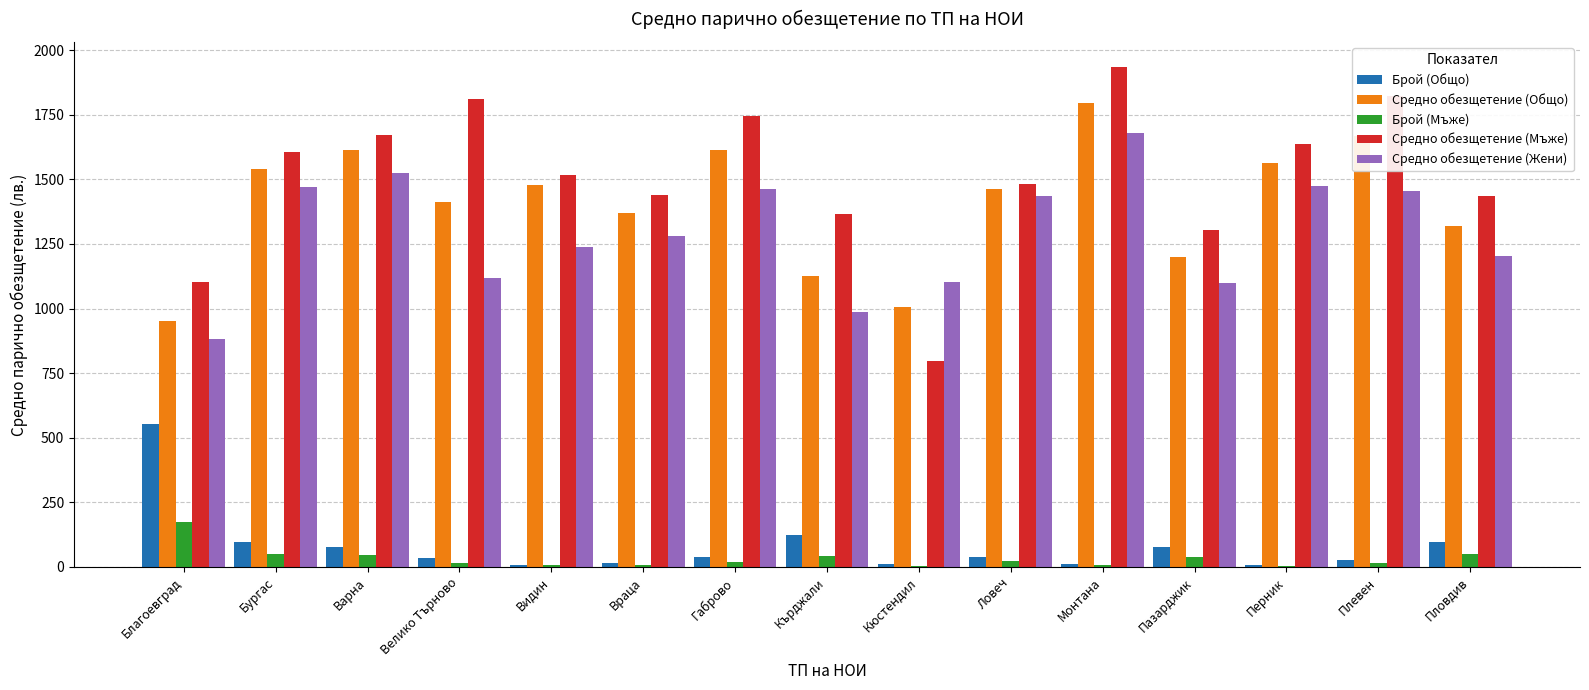

What is the sum of all Брой (Общо) values?

1216.0